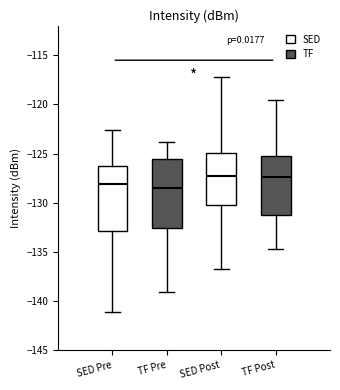

Reading left to right, read every box against the y-axis: the position of its median line, the range the box covers, and the ends of its whiskers. The values are not printed on the chart, so give them approximately, as read against the axis.

SED Pre: median -128.0, box -133.0 to -126.5, whiskers -141.0 to -122.5
TF Pre: median -128.5, box -132.5 to -125.5, whiskers -139.0 to -124.0
SED Post: median -127.5, box -130.0 to -125.0, whiskers -136.5 to -117.0
TF Post: median -127.5, box -131.0 to -125.0, whiskers -134.5 to -119.5